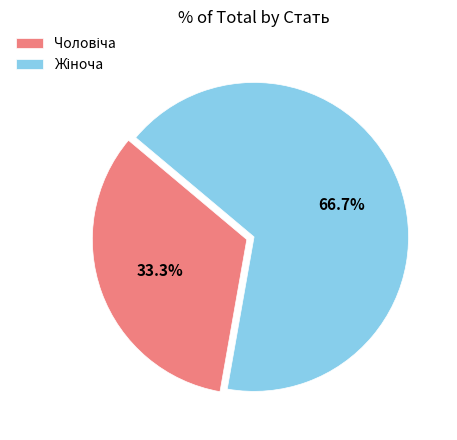

Does any single category account for the majority?

Yes